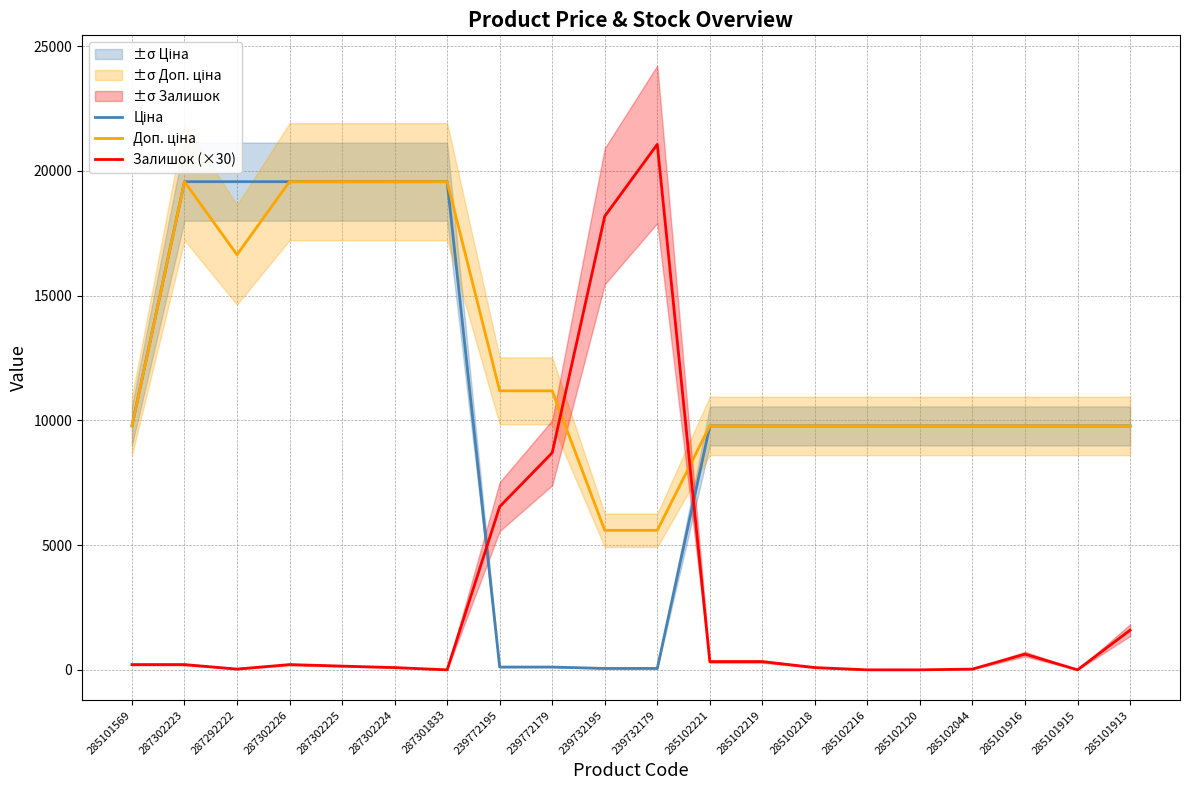

Rank the categories by Ціна value from highest to lowest.

287302223, 287292222, 287302226, 287302225, 287302224, 287301833, 285101569, 285102221, 285102219, 285102218, 285102216, 285102120, 285102044, 285101916, 285101915, 285101913, 239772195, 239772179, 239732195, 239732179